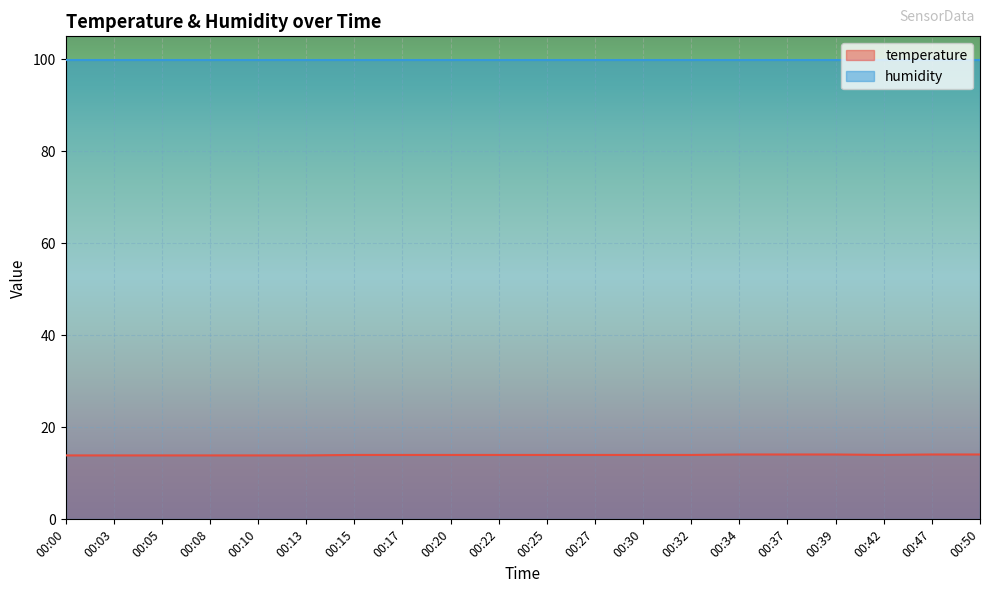

How many values are between 13 and 14?

15